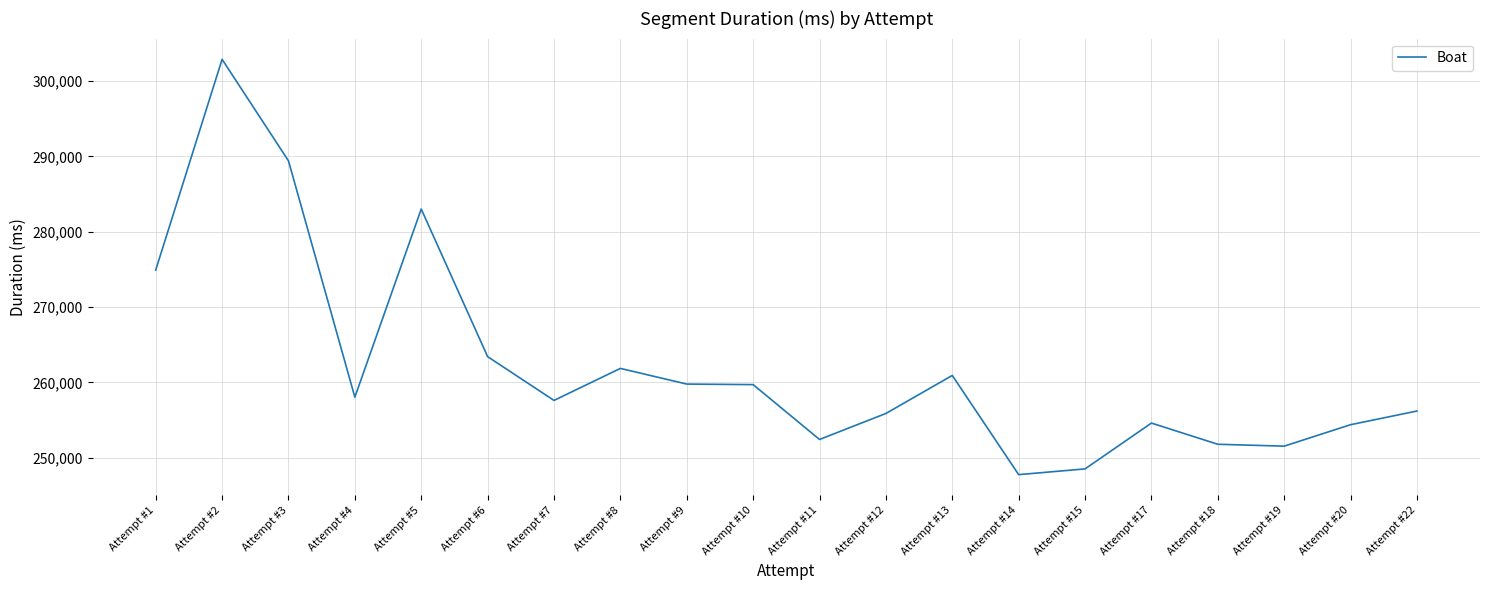

What is the greatest value displayed?

302905